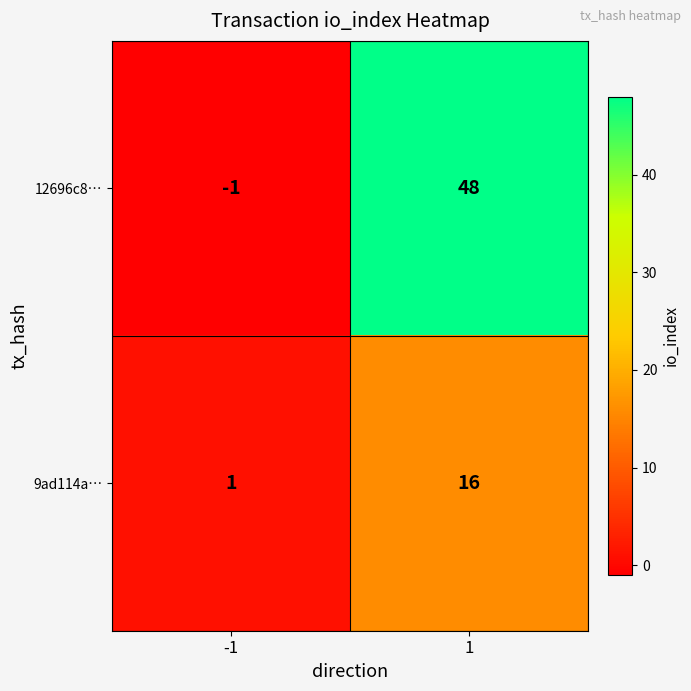

How many distinct data groups are displayed?

2